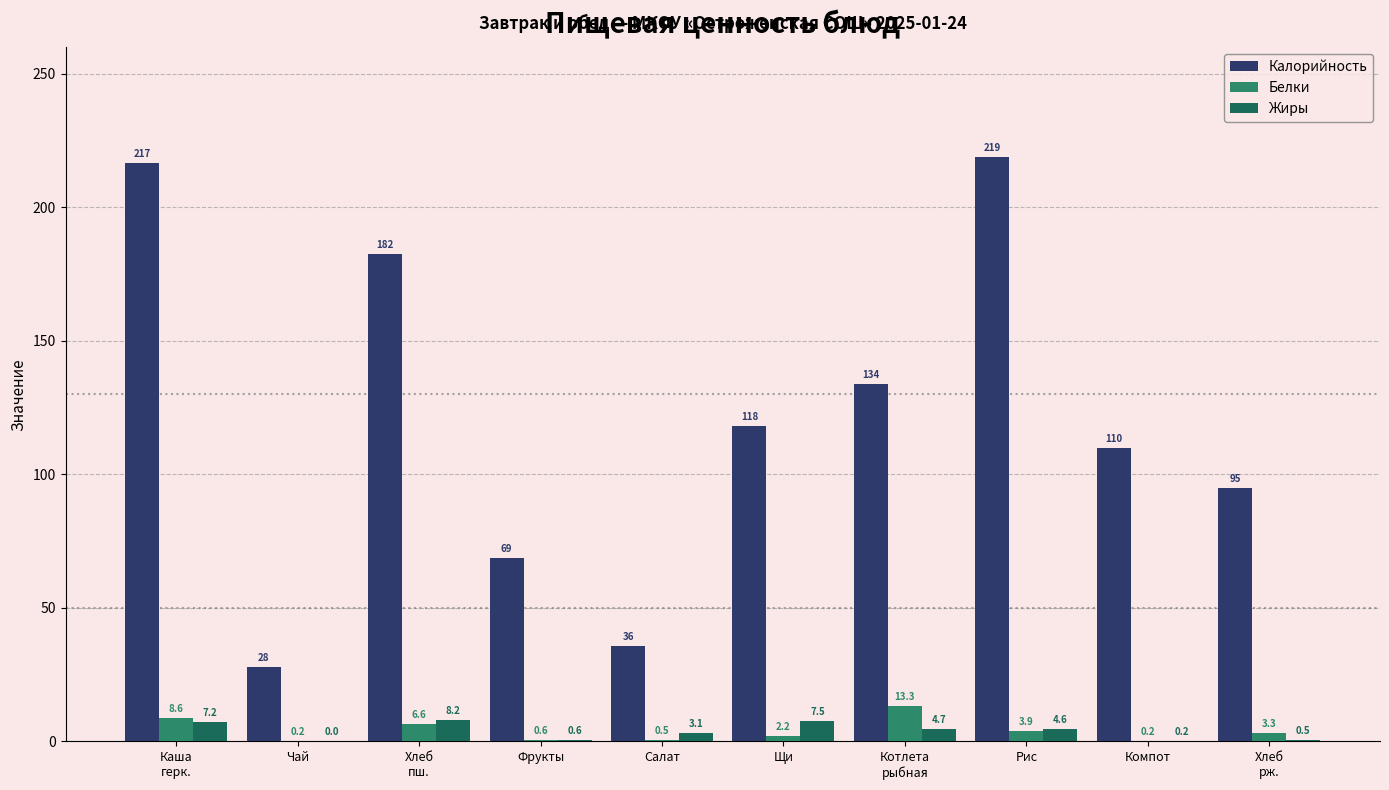

Between Хлеб
пш. and Фрукты, which series saw the biggest shift?

Калорийность